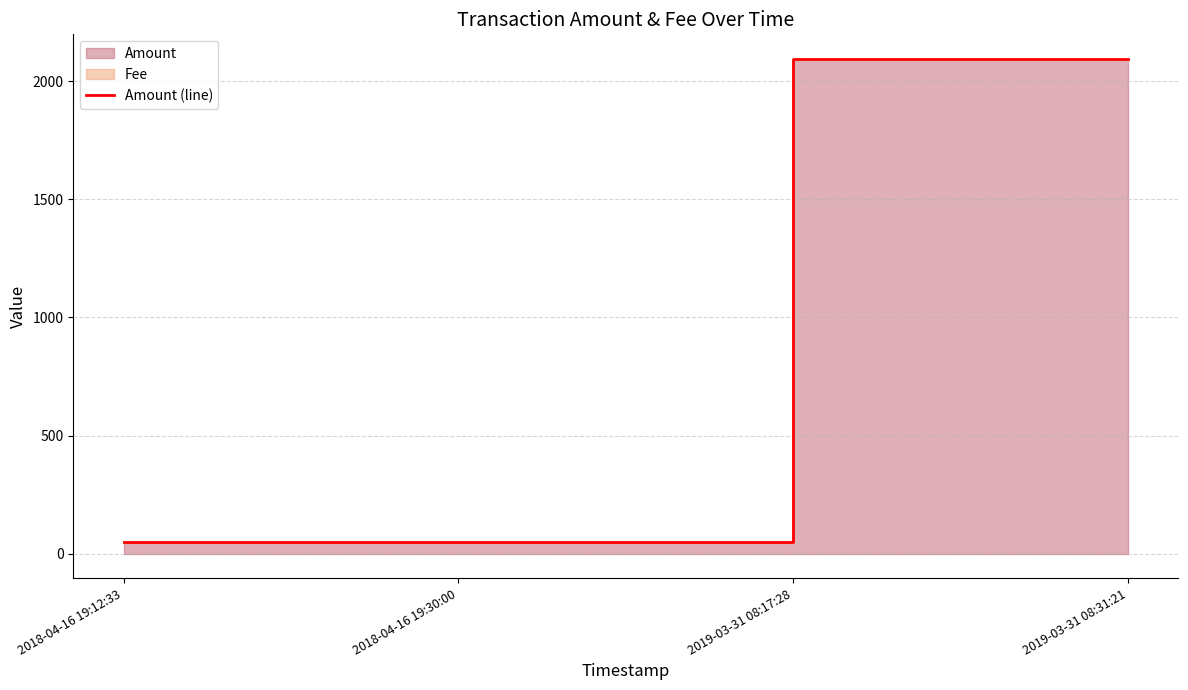

What is the smallest value displayed?

48.4